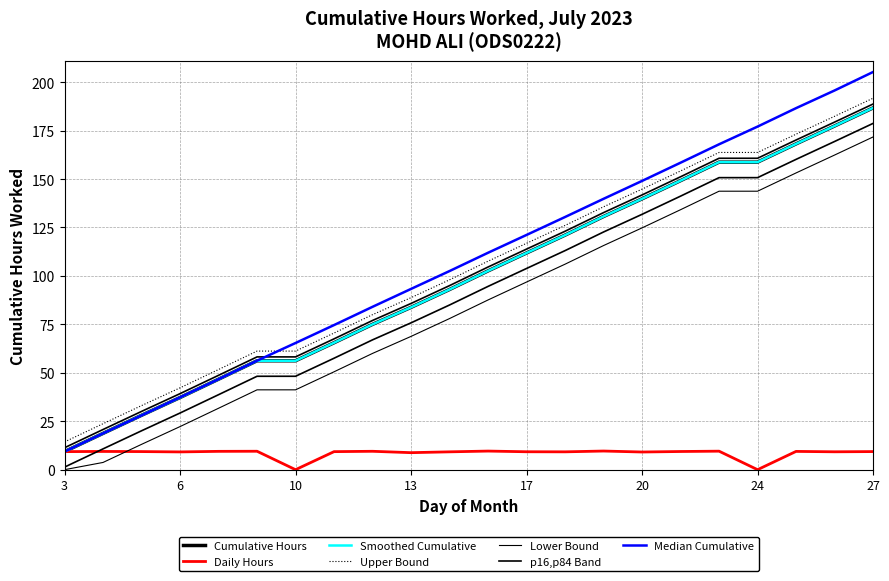

What is the approximate value at 7?

9.5